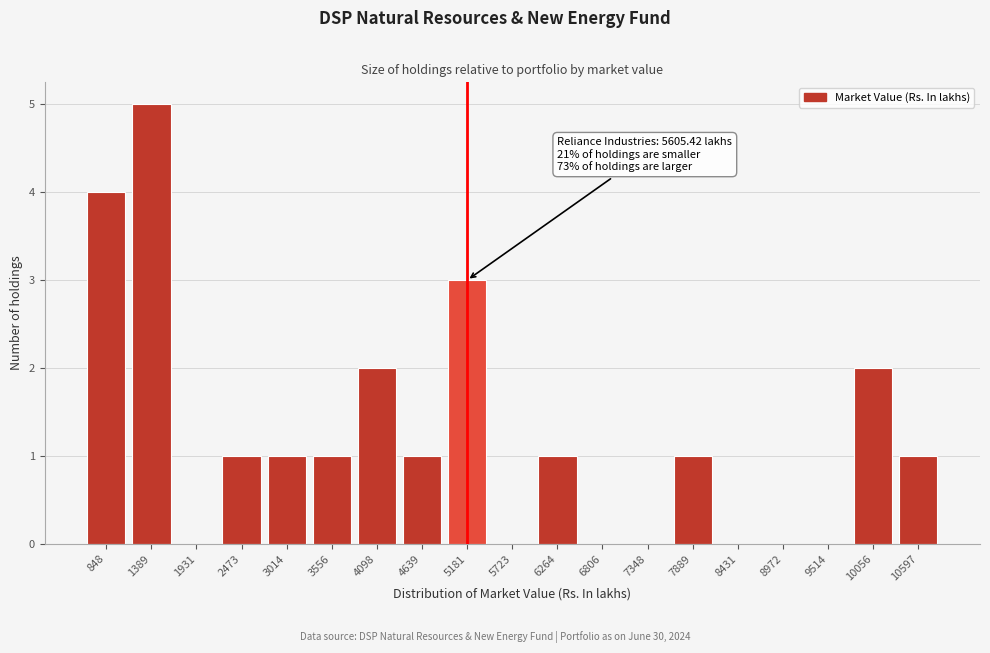

Reading right to left, extract all data points from this chart.

10597=1	10056=2	9514=0	8972=0	8431=0	7889=1	7348=0	6806=0	6264=1	5723=0	5181=3	4639=1	4098=2	3556=1	3014=1	2473=1	1931=0	1389=5	848=4